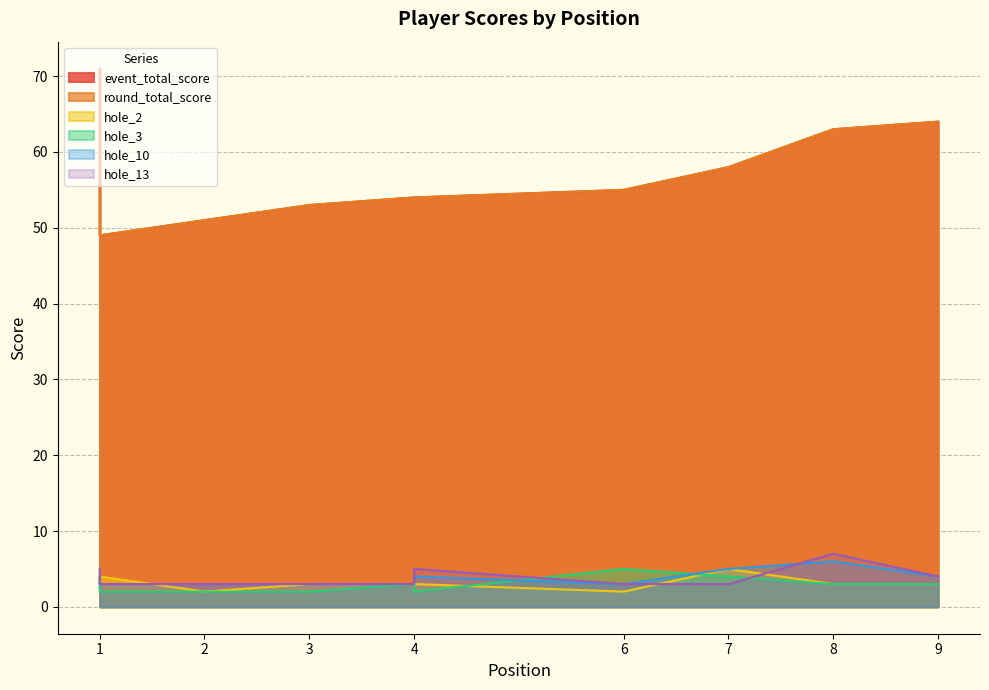

Which series ends up on top after the final intersection of hole_3 and hole_13?

hole_13